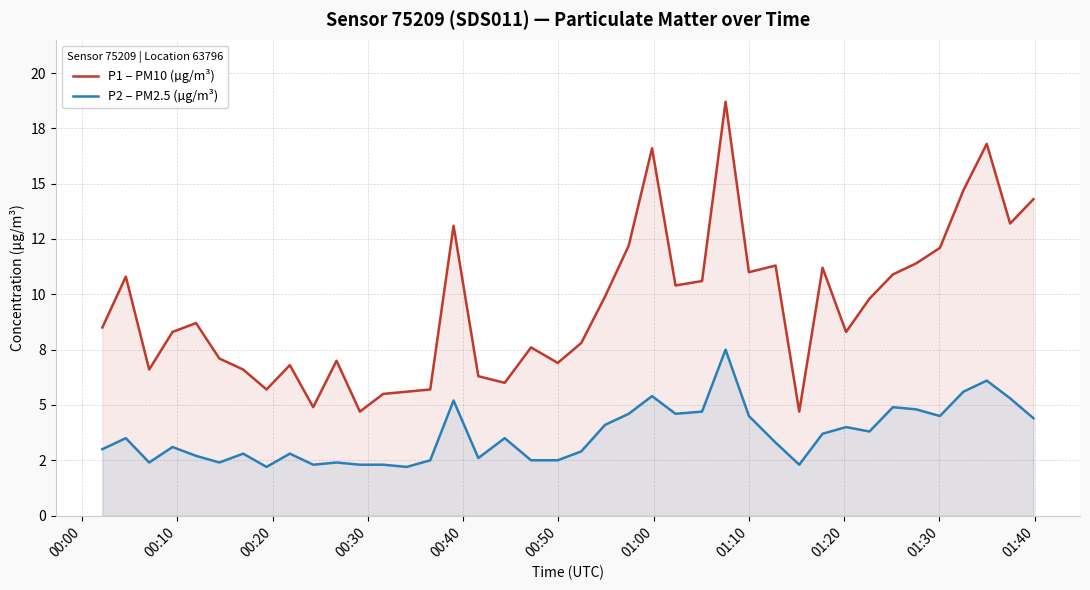

What is the minimum value for P1 – PM10 (µg/m³)?

4.7